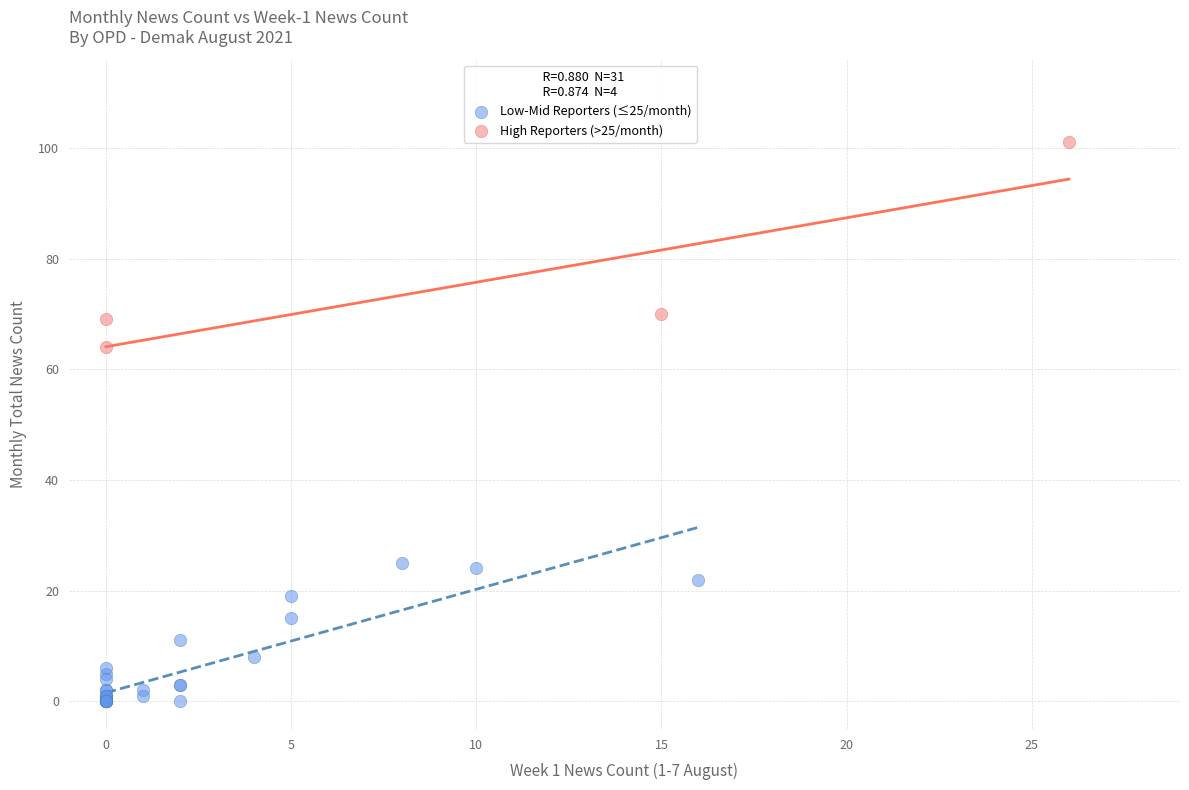

Which series has the widest spread of Y values?

High Reporters (>25/month)